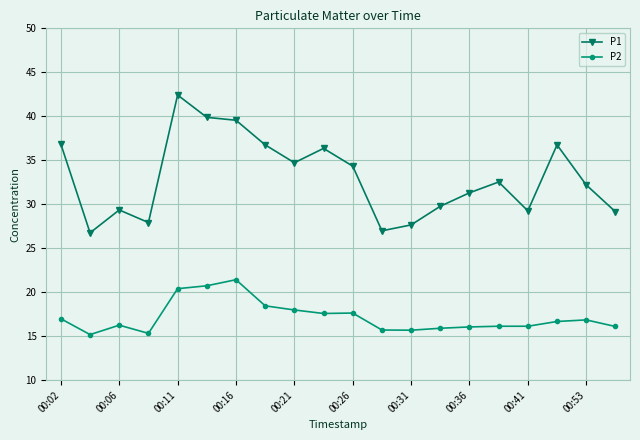

What is the maximum value for P2?

21.4